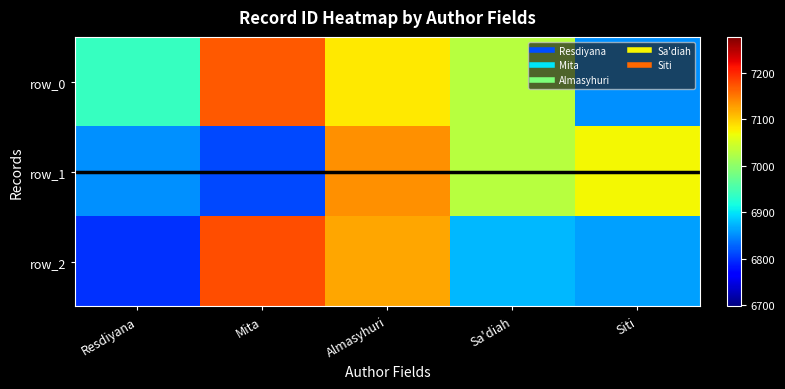

The value of row_0 at Mita is 7169.3. True or false?

True